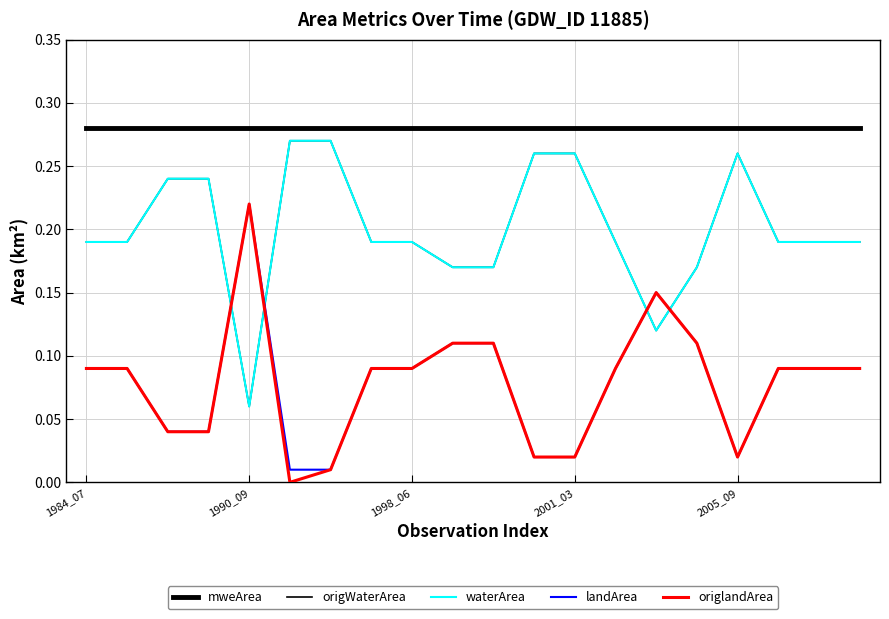

Does the chart display data point markers on the line(s)?

No